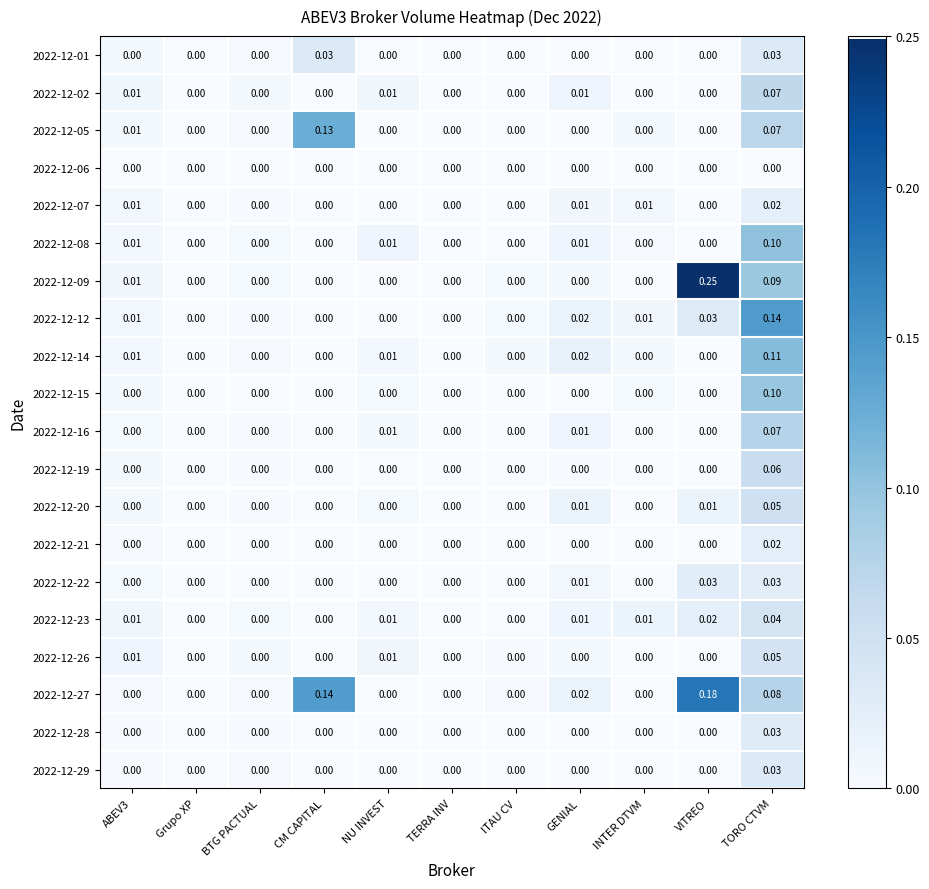

Is the value of 2022-12-28 at TORO CTVM greater than the value of 2022-12-09 at TERRA INV?

Yes